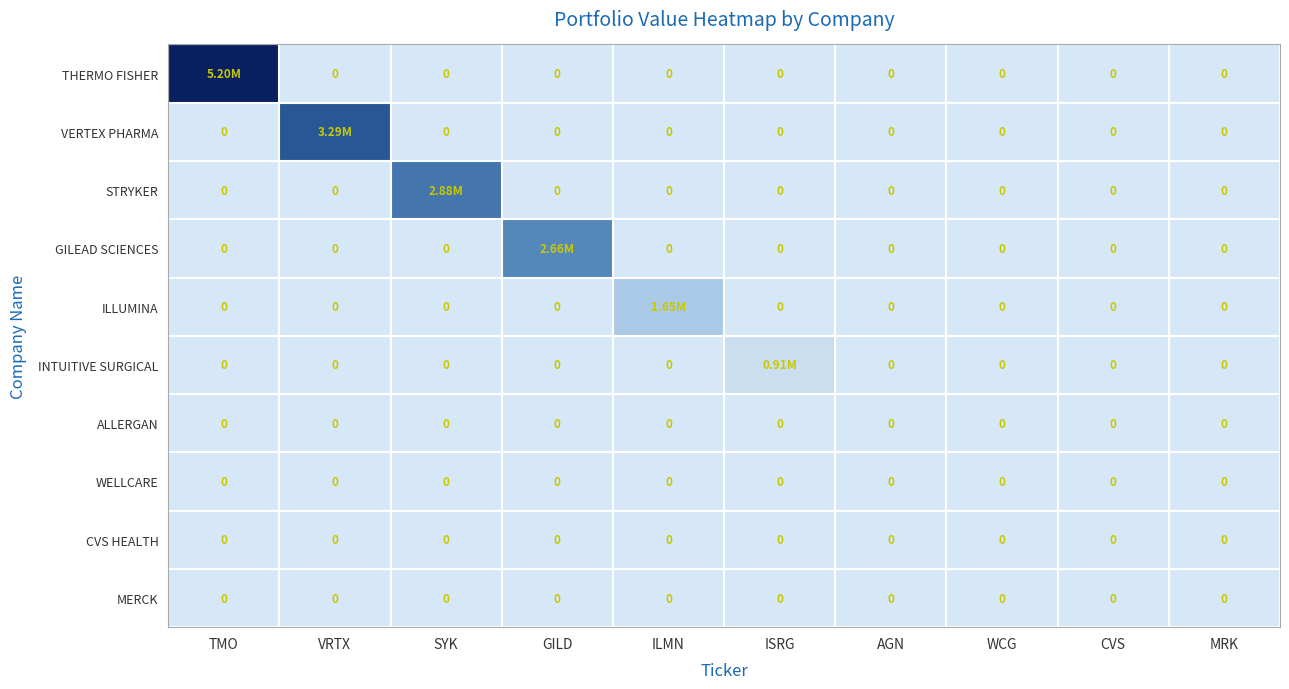

Rank the categories by THERMO FISHER value from highest to lowest.

TMO, VRTX, SYK, GILD, ILMN, ISRG, AGN, WCG, CVS, MRK